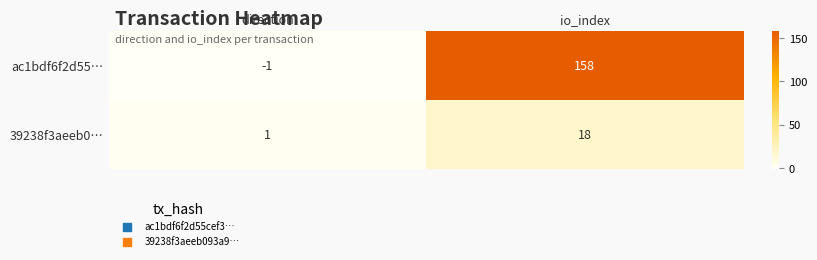

What is the sum of all ac1bdf6f2d55… values?

157